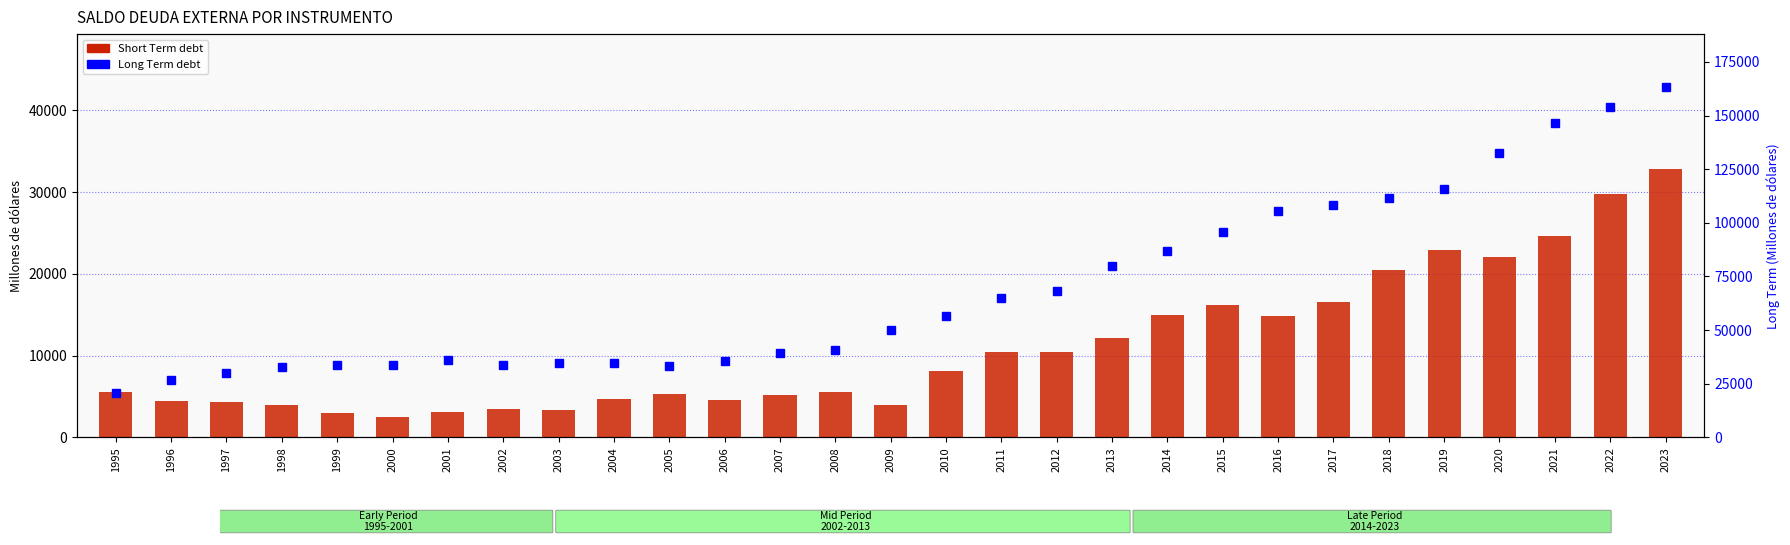

What is the sum of the Long Term values at 1997 and 2015?

125770.9